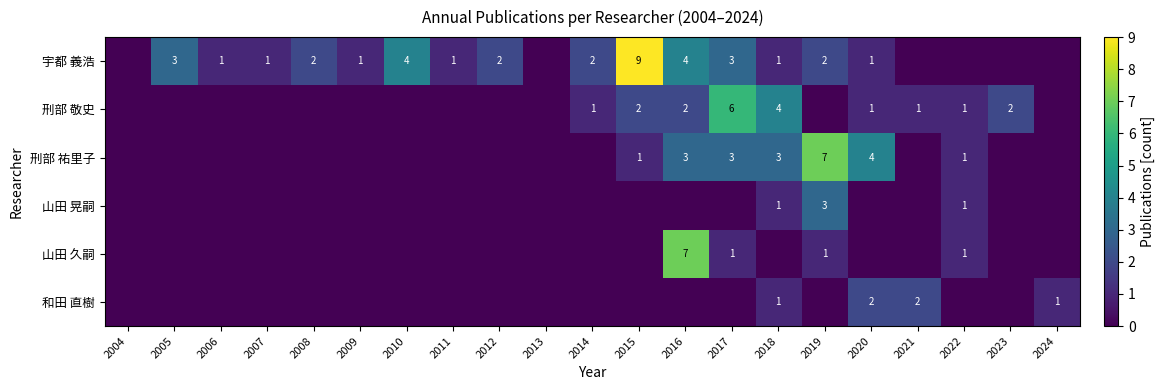

The 刑部 祐里子 series shows 3 at 2016. True or false?

True